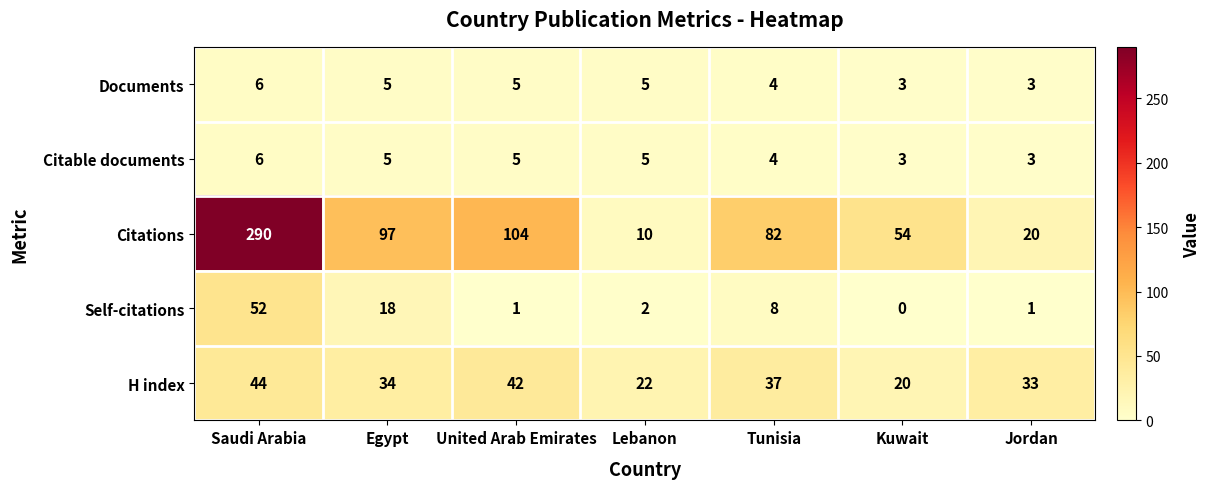

At which label does H index reach its peak?

Saudi Arabia